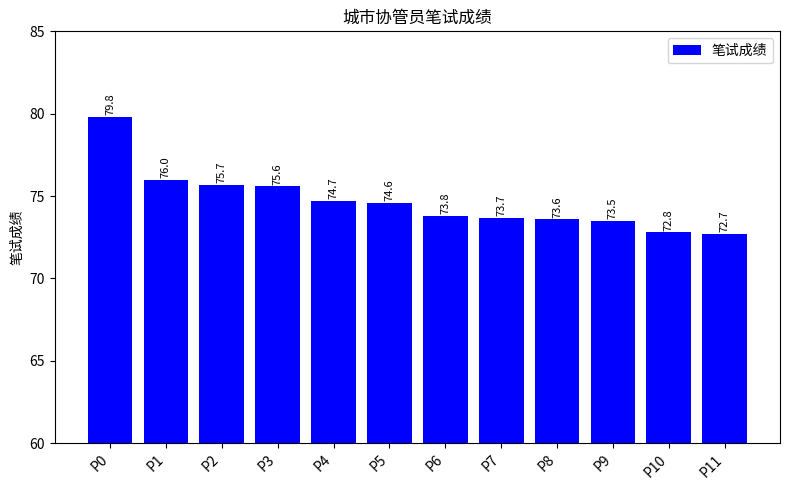

Reading right to left, list all the values displayed in this chart.

P11=72.7	P10=72.8	P9=73.5	P8=73.6	P7=73.7	P6=73.8	P5=74.6	P4=74.7	P3=75.6	P2=75.7	P1=76.0	P0=79.8